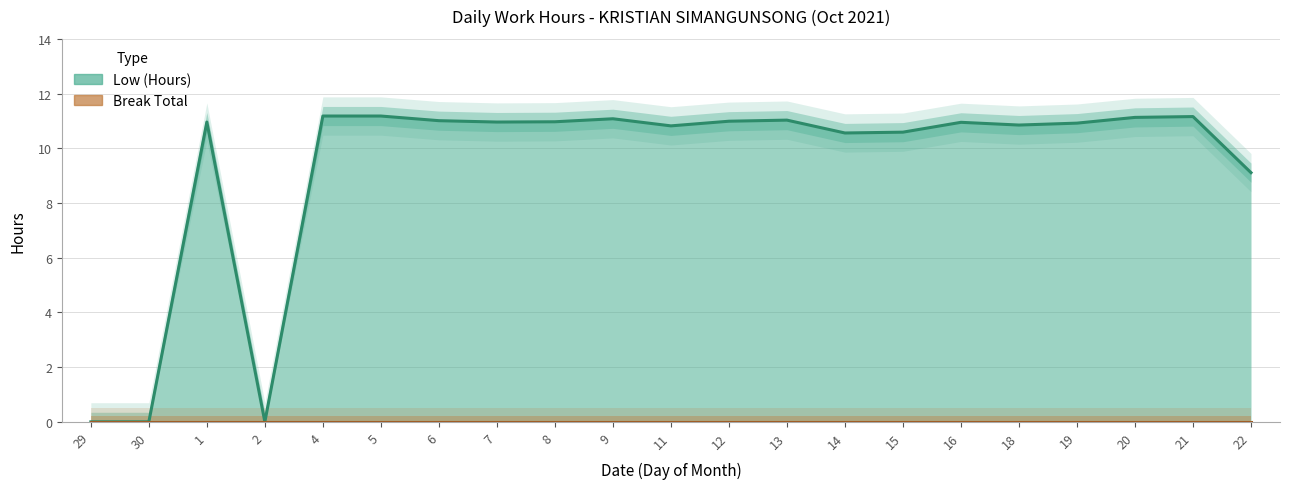

What is the sum of all Low (Hours) values?

195.4